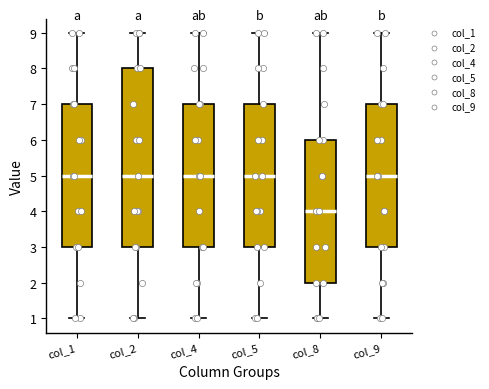

Where does the upper whisker of the box for col_1 end on the y-axis? The values are not printed on the chart, so give them approximately, as read against the axis.

9